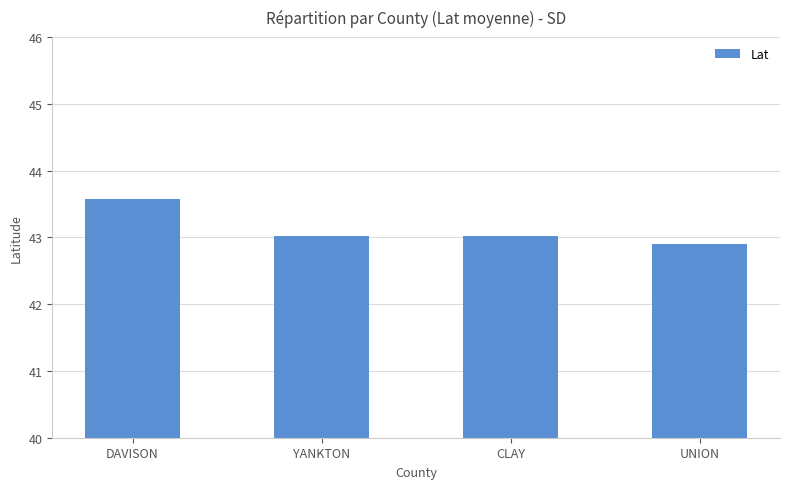

Count the number of data series in this chart.

1